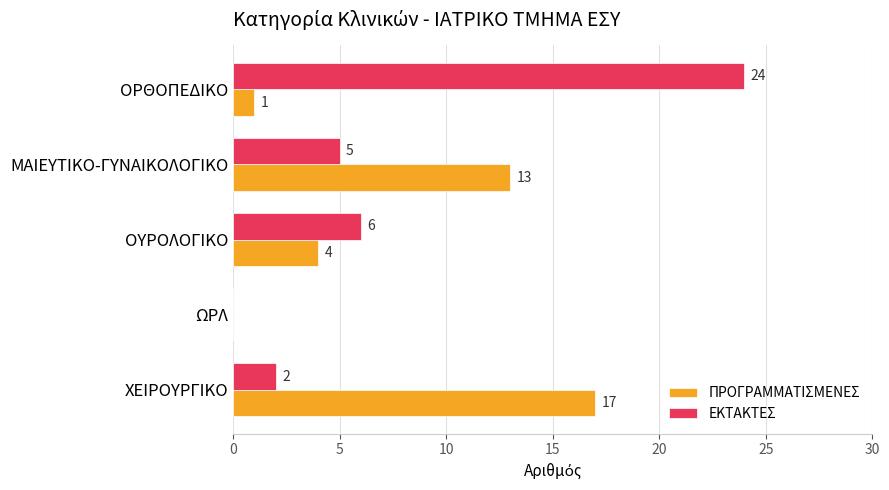

At which category is the sum across all series the highest?

ΟΡΘΟΠΕΔΙΚΟ